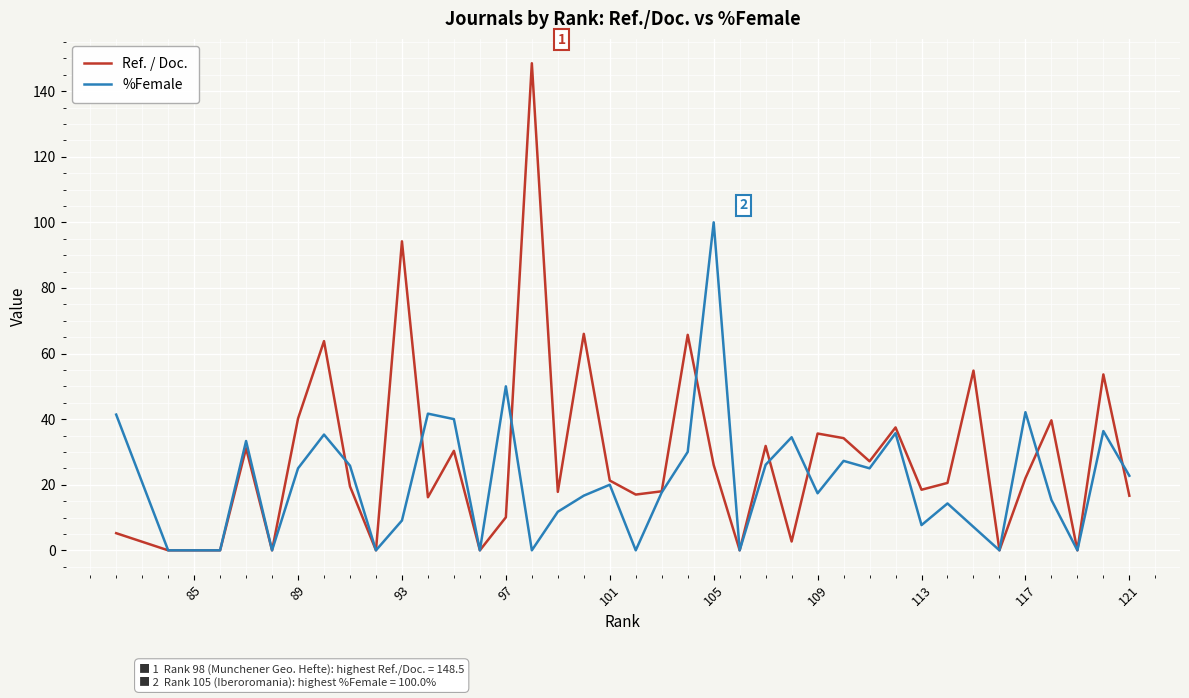

What is the difference between the maximum and minimum values in the Ref. / Doc. series?

148.5